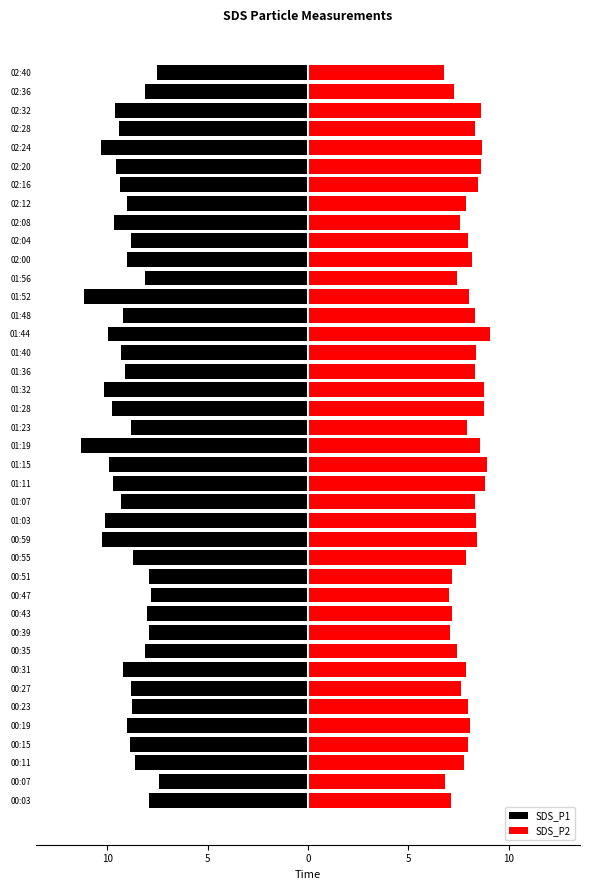

How many bars are there in each group?

2